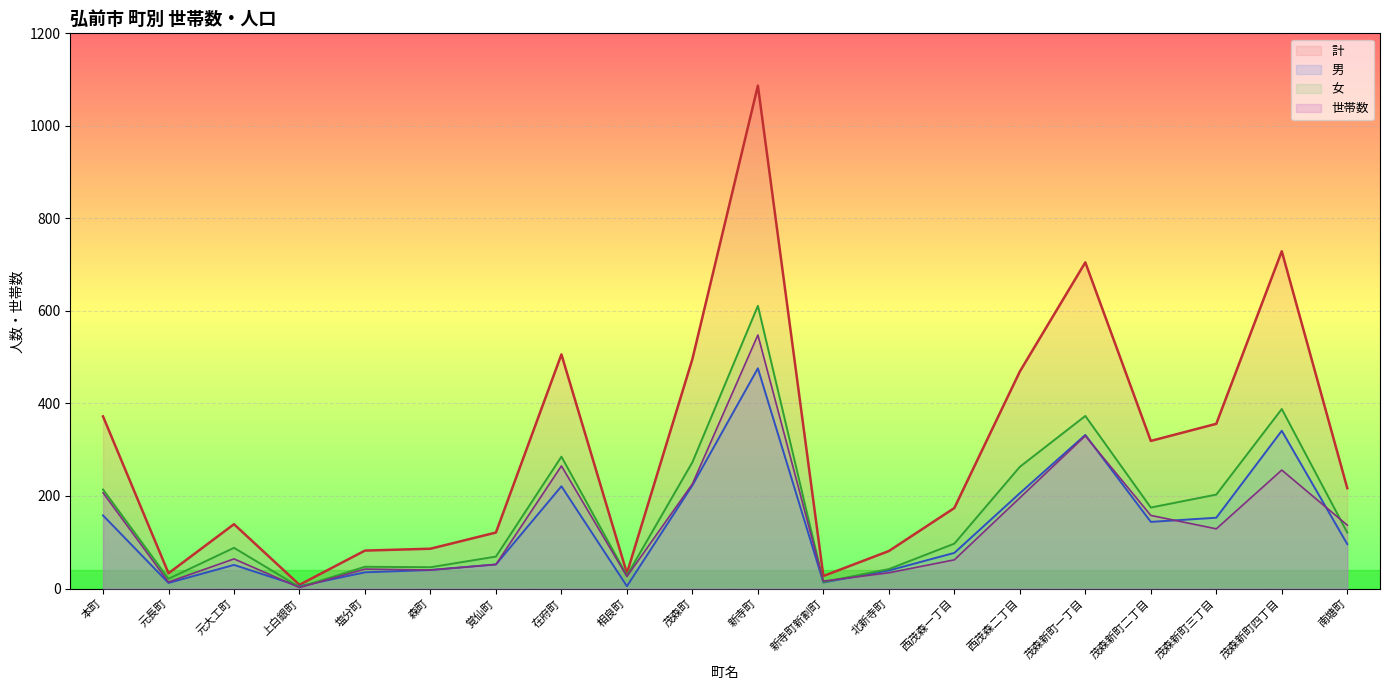

Between 元大工町 and 新寺町新割町, which series saw the biggest shift?

計